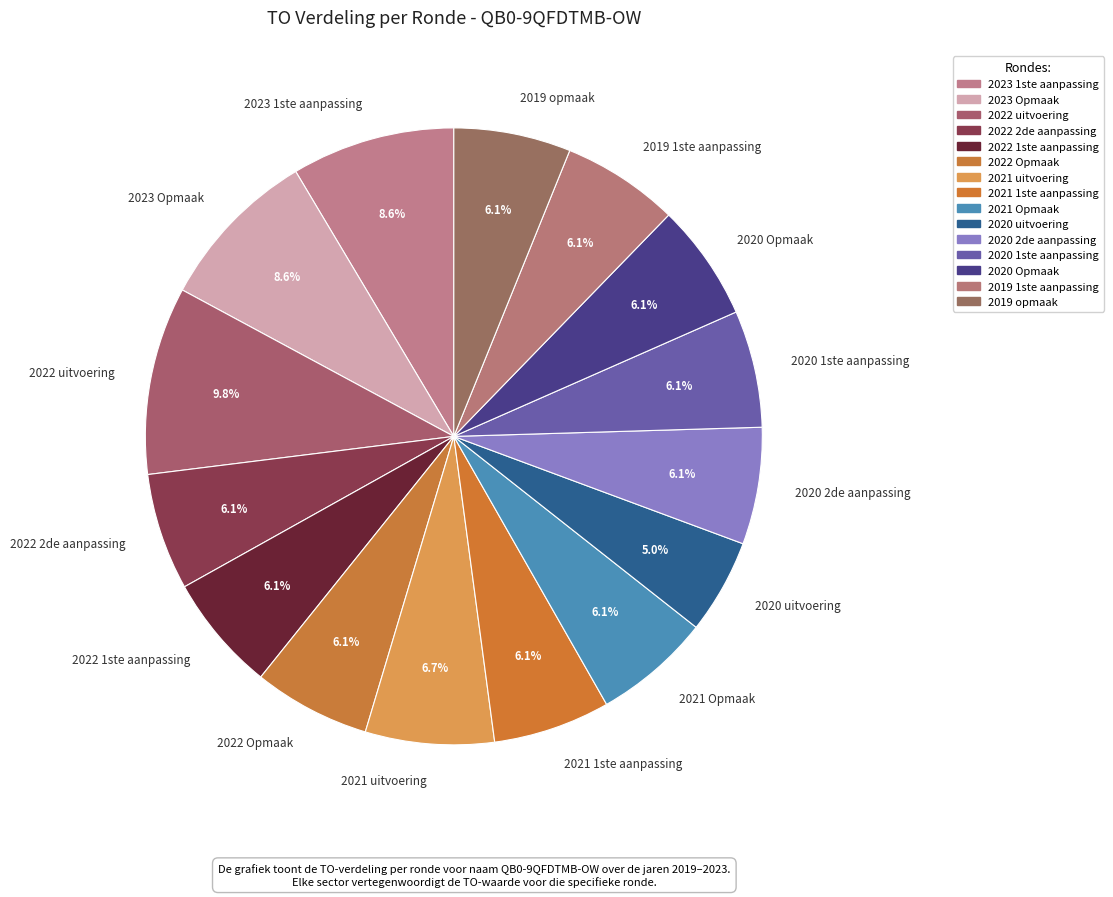

Does 2022 2de aanpassing account for over 50% of the chart?

No